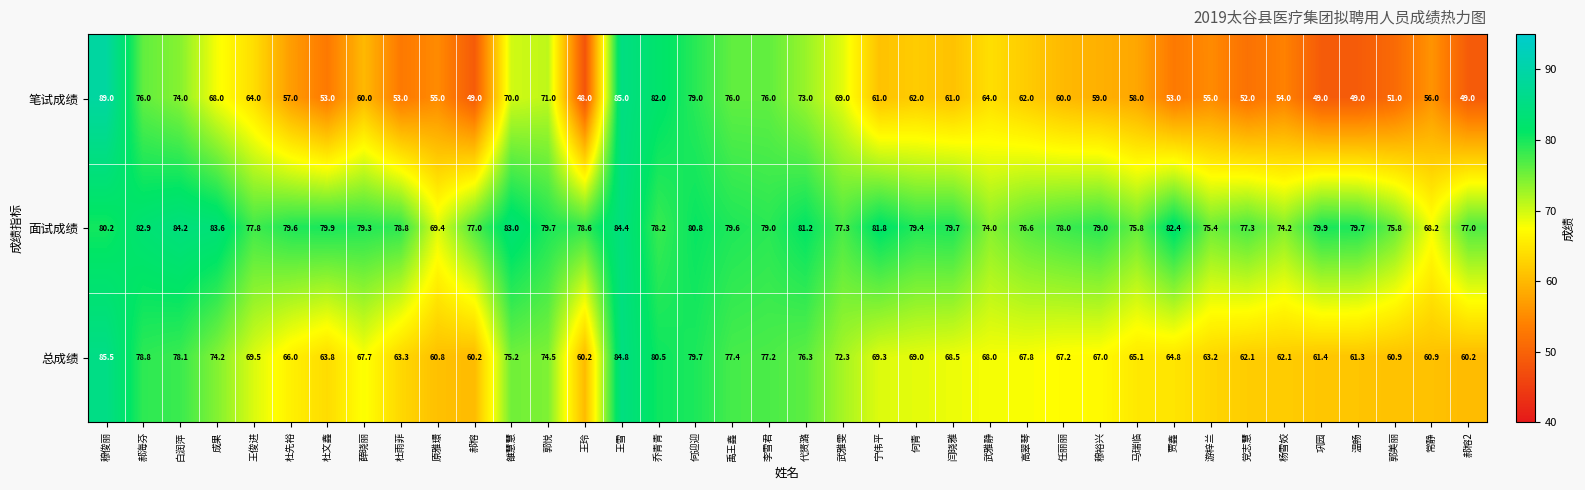

Which series has the widest spread of values?

笔试成绩